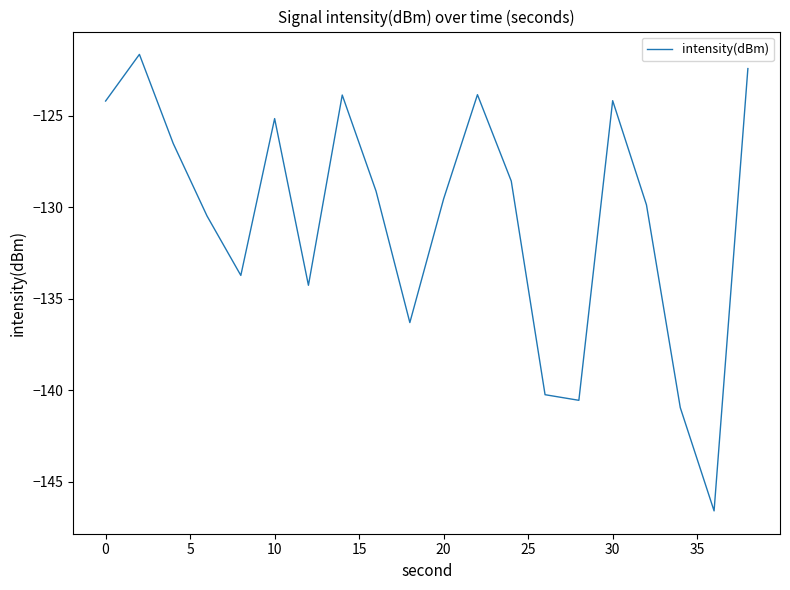

What is the difference between the maximum and minimum values?

24.9